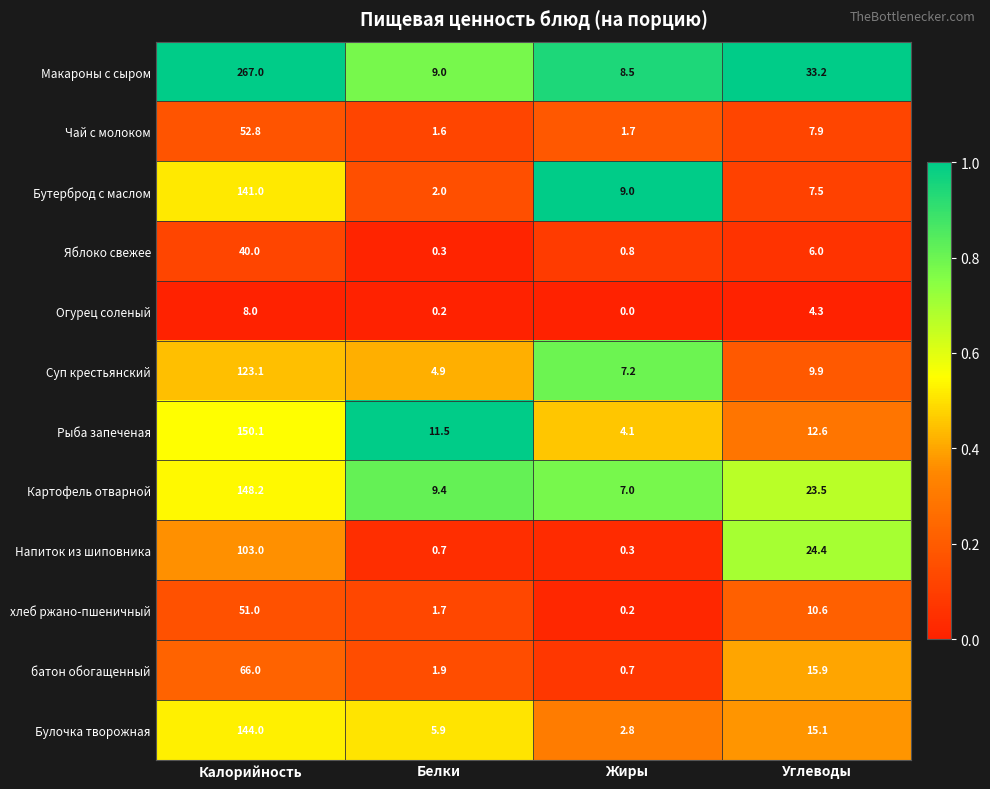

How many data points does each series have?

4